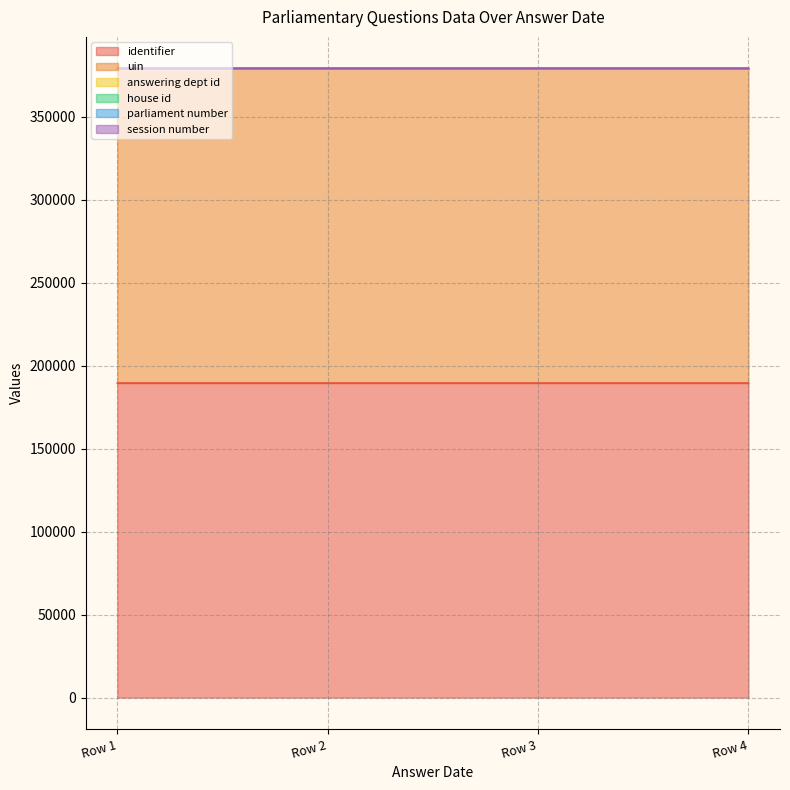

What is the value of the uin point at the 2nd from the left?

189550